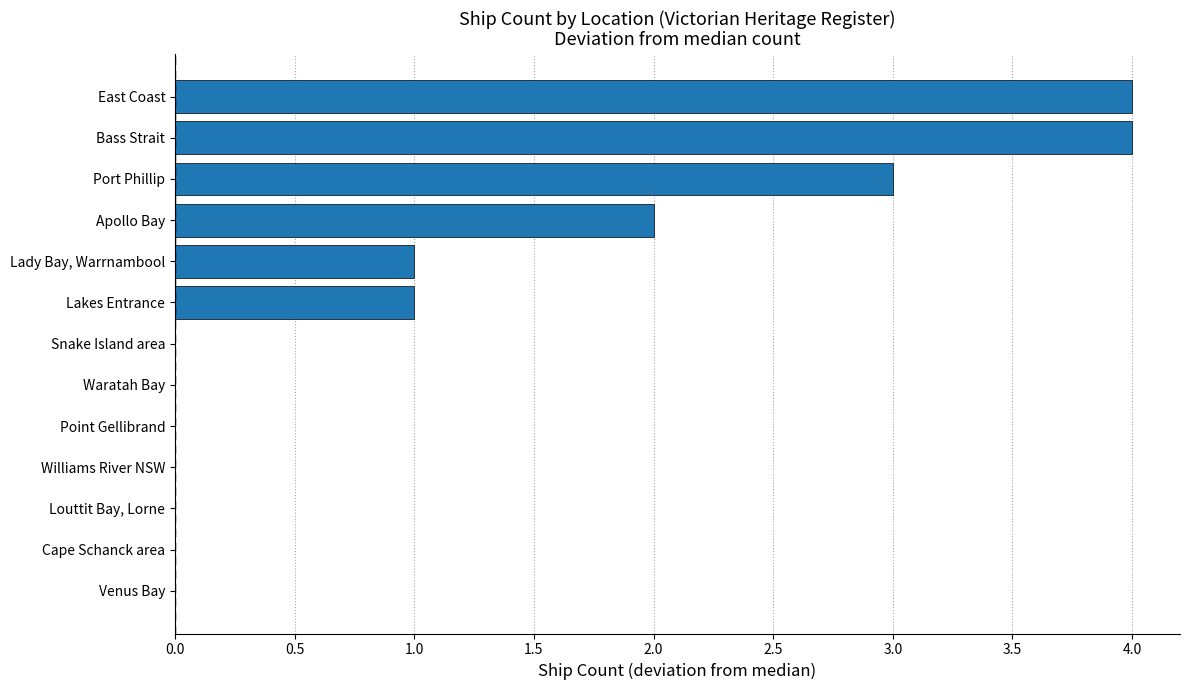

Between Bass Strait and Apollo Bay, which is larger?

Bass Strait